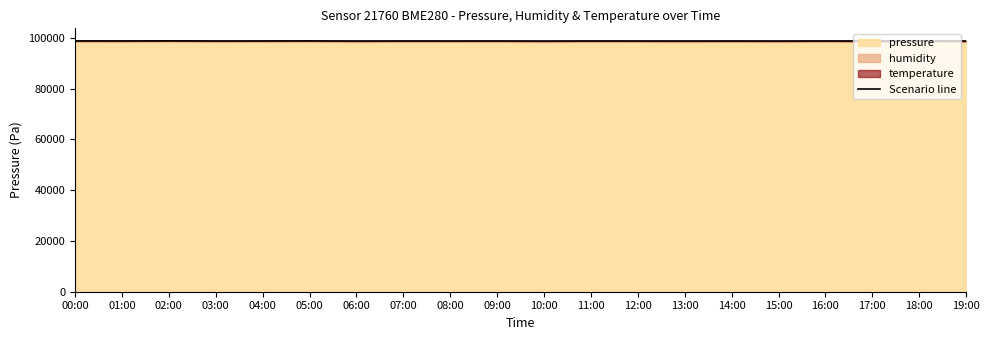

What is the sum of the values at 05:00 and 12:00?

197650.9